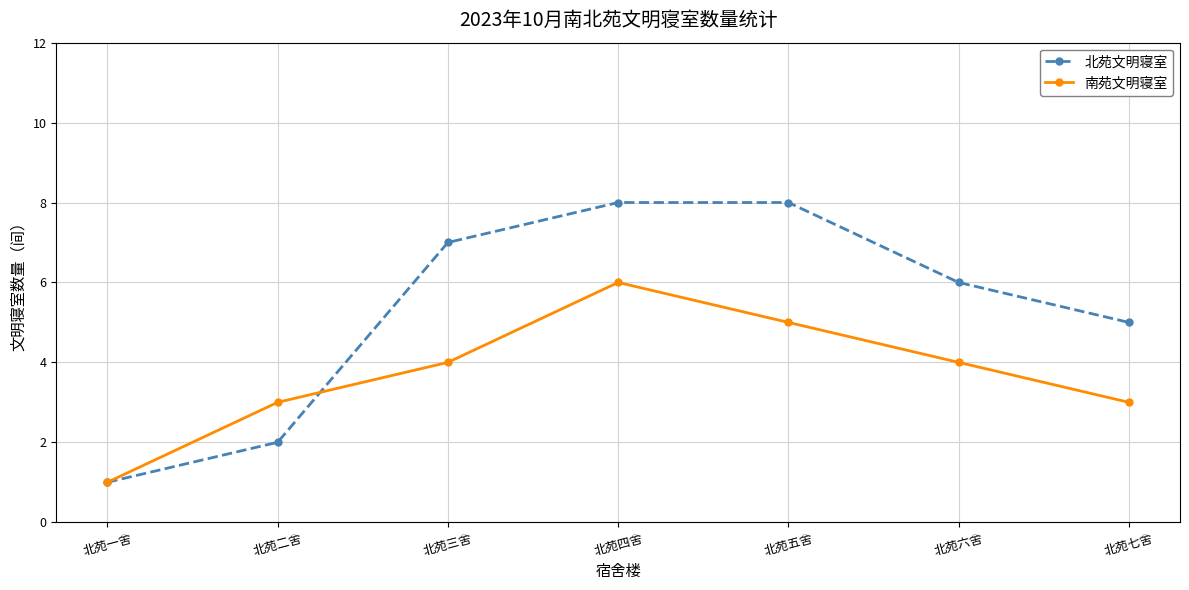

In 南苑文明寝室, how many points are higher than both neighbors (excluding endpoints)?

1